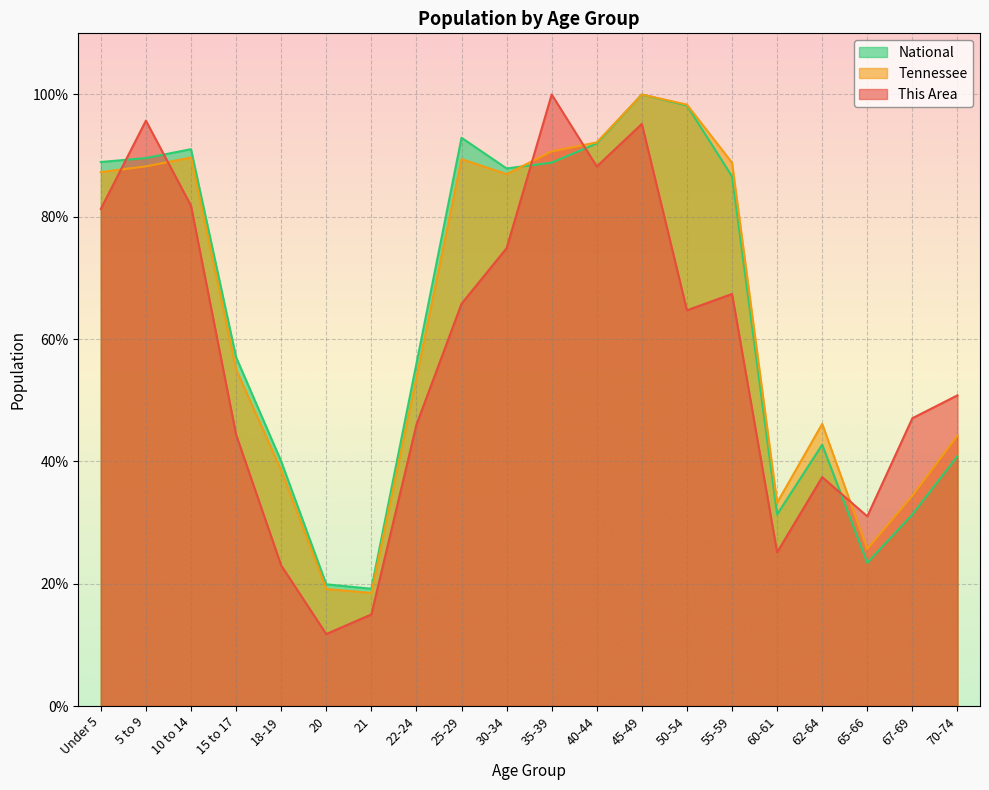

Which category has the lowest value across all series?

20